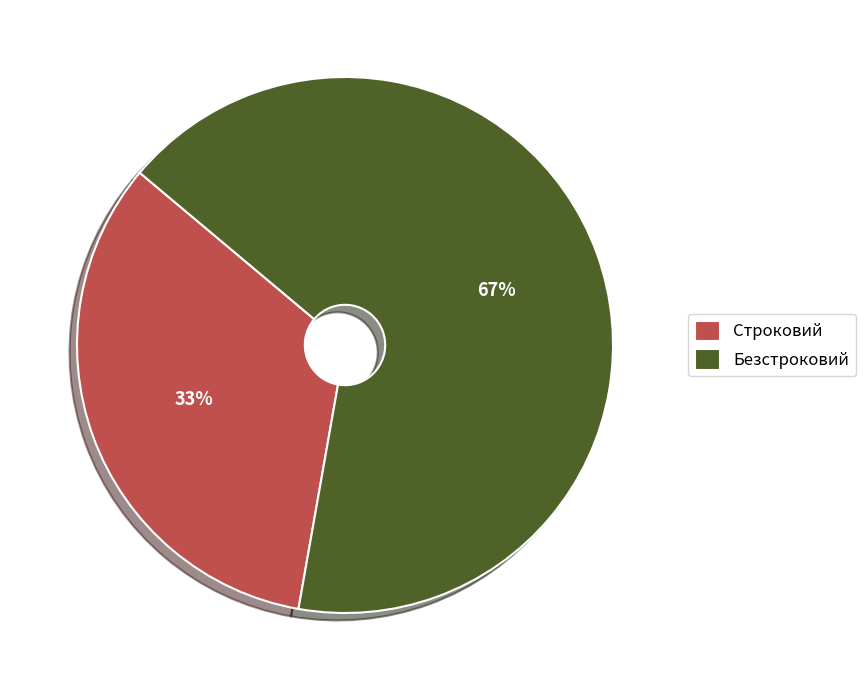

What percentage is the Строковий slice, to the nearest percent?

33%